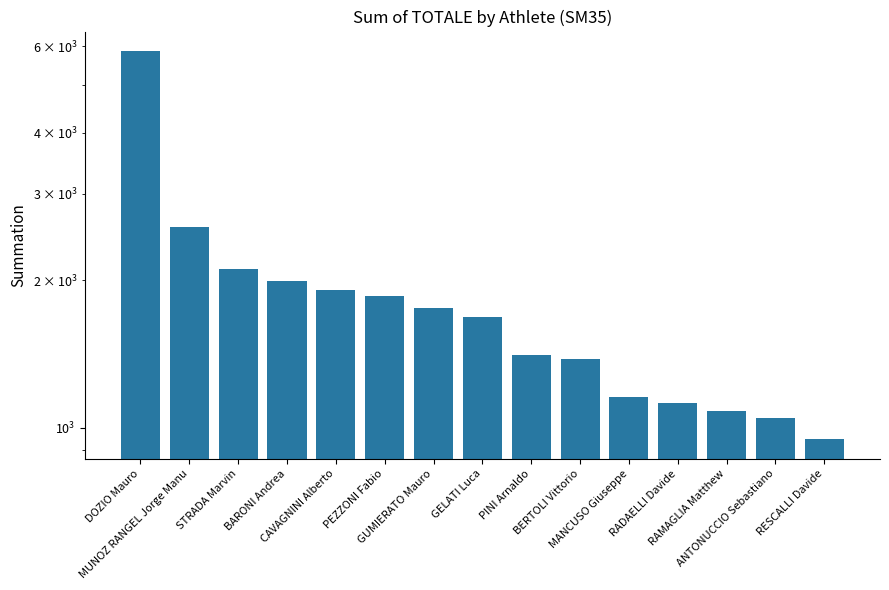

True or false: the data shows 460 at PINI Arnaldo.

False